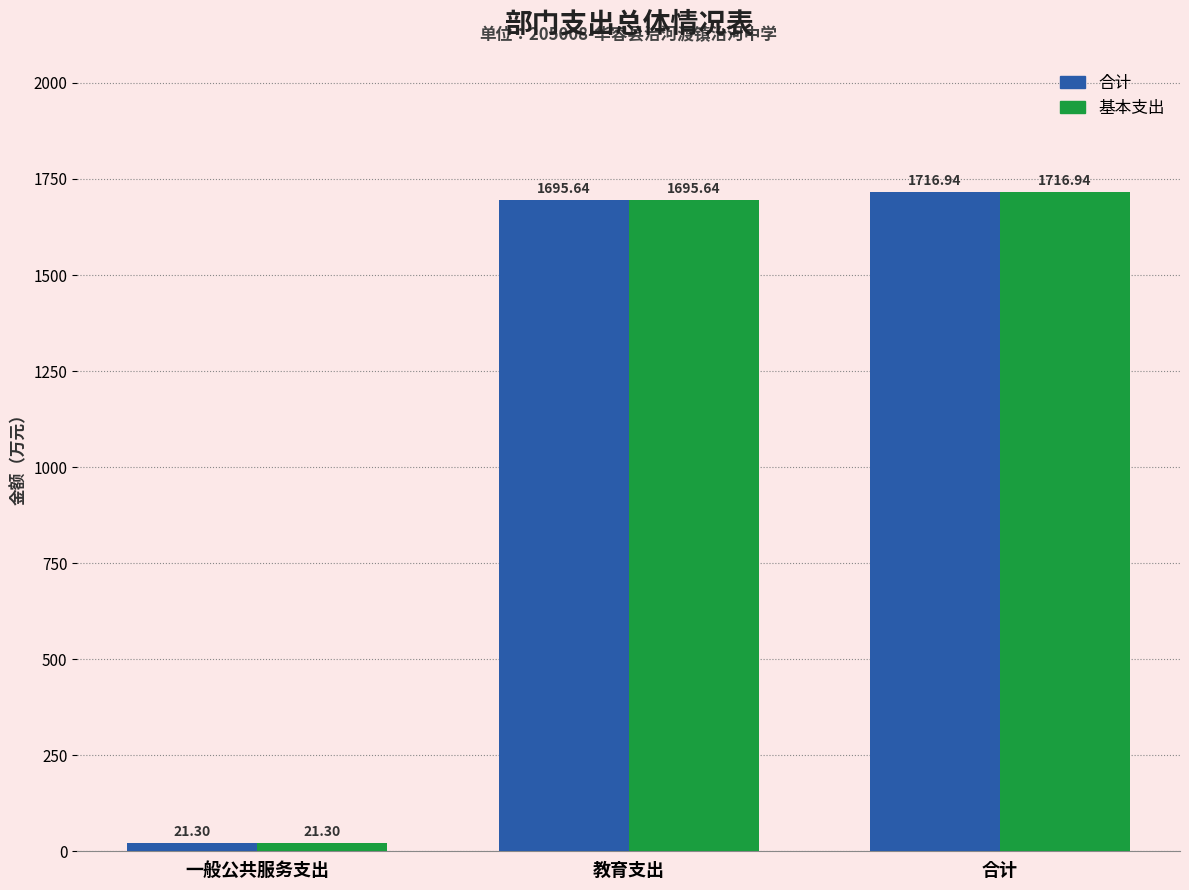

Does the chart contain stacked bars?

No